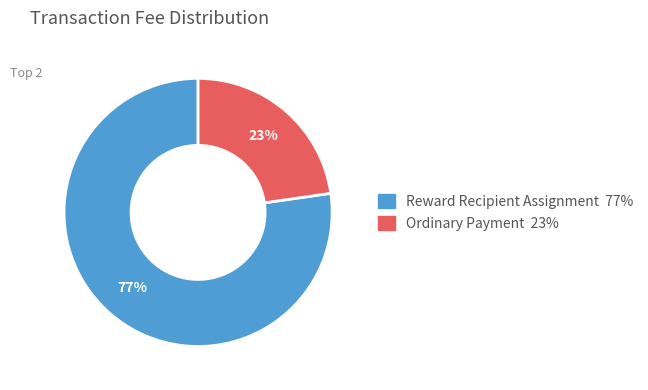

To the nearest percent, what is the average slice percentage?

50%